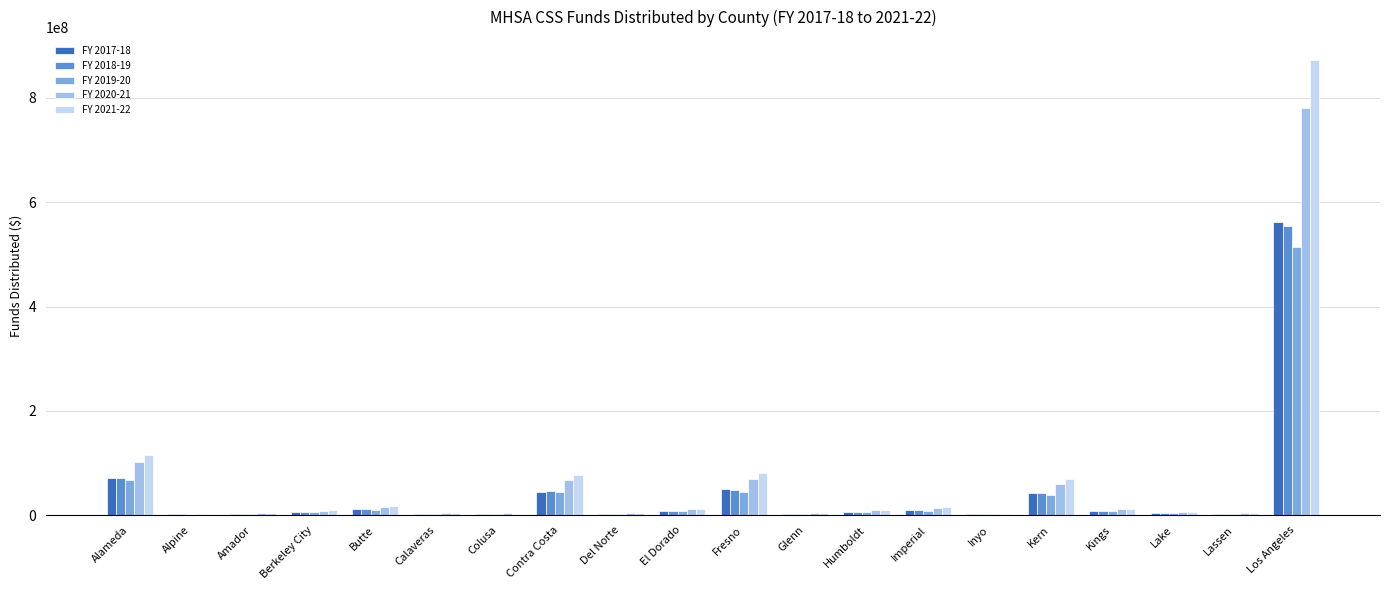

Does the chart contain stacked bars?

No